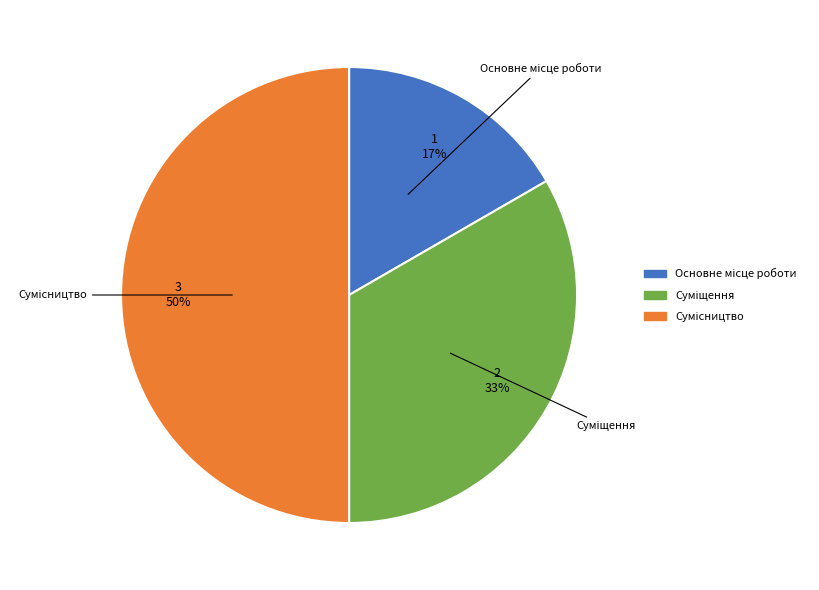

To the nearest percent, what is the difference between the largest and smallest slice percentages?

33%